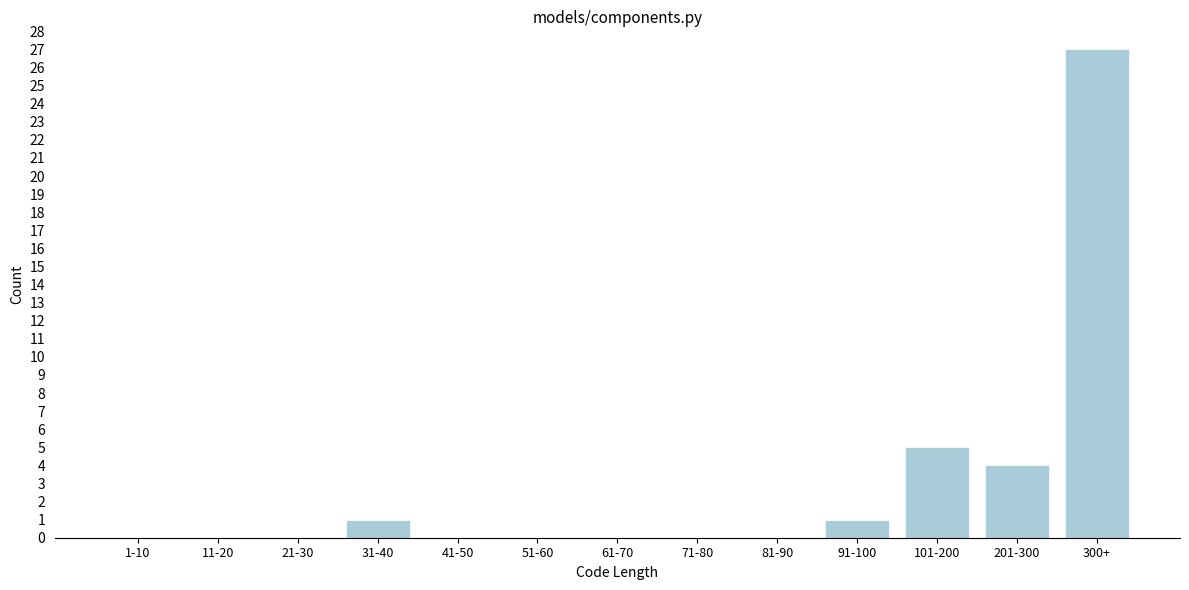

Reading left to right, extract all data points from this chart.

1-10=0	11-20=0	21-30=0	31-40=1	41-50=0	51-60=0	61-70=0	71-80=0	81-90=0	91-100=1	101-200=5	201-300=4	300+=27